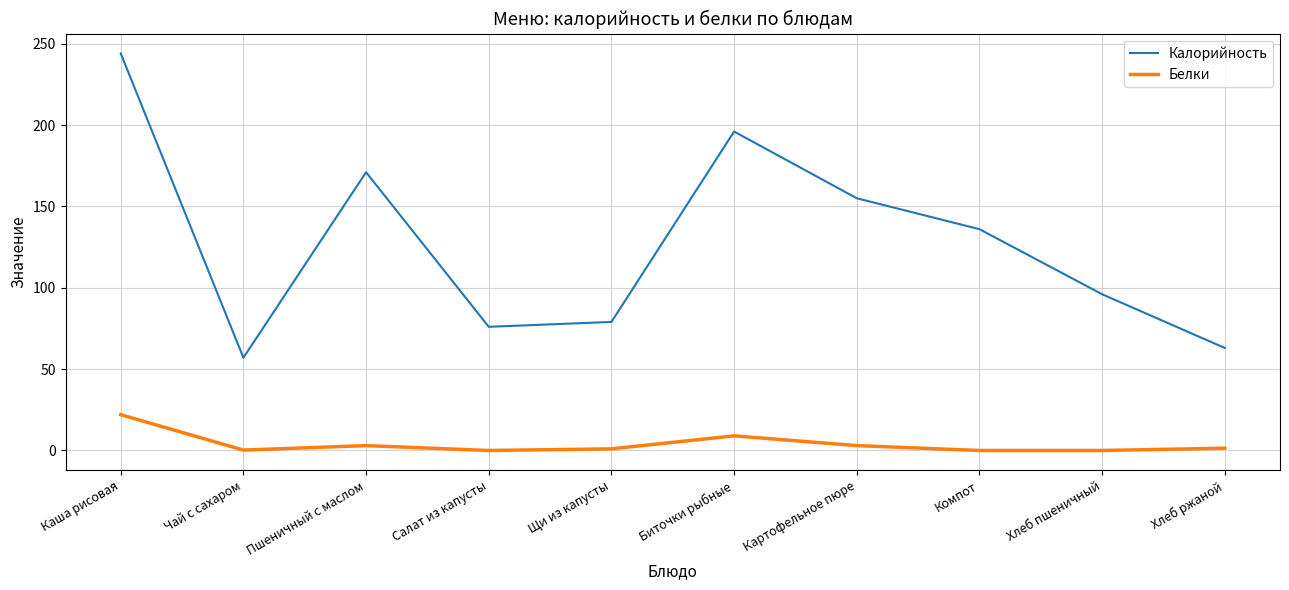

What is the spread (max minus min) of values at Салат из капусты?

76.0